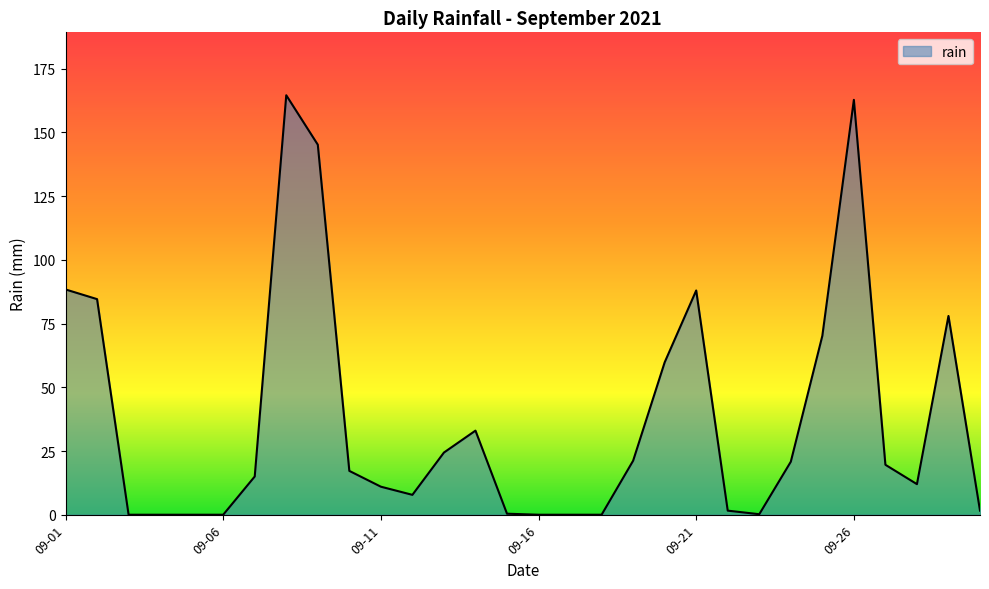

Does the chart have visible grid lines?

No